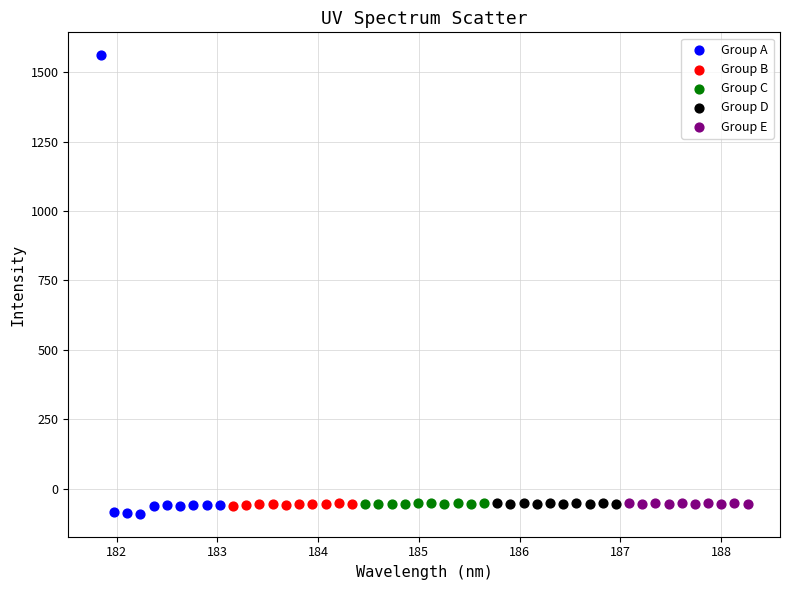

Which series reaches the maximum Y coordinate?

Group A